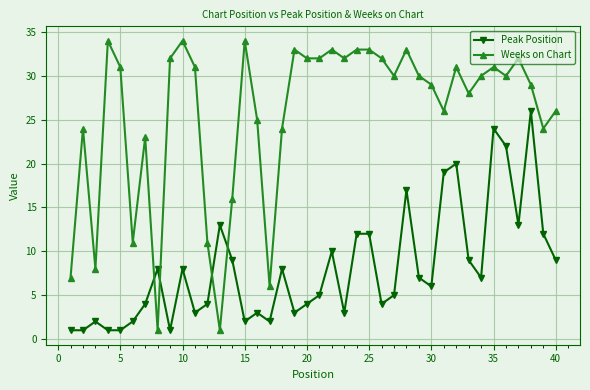

What is the sum of all Peak Position values?

322